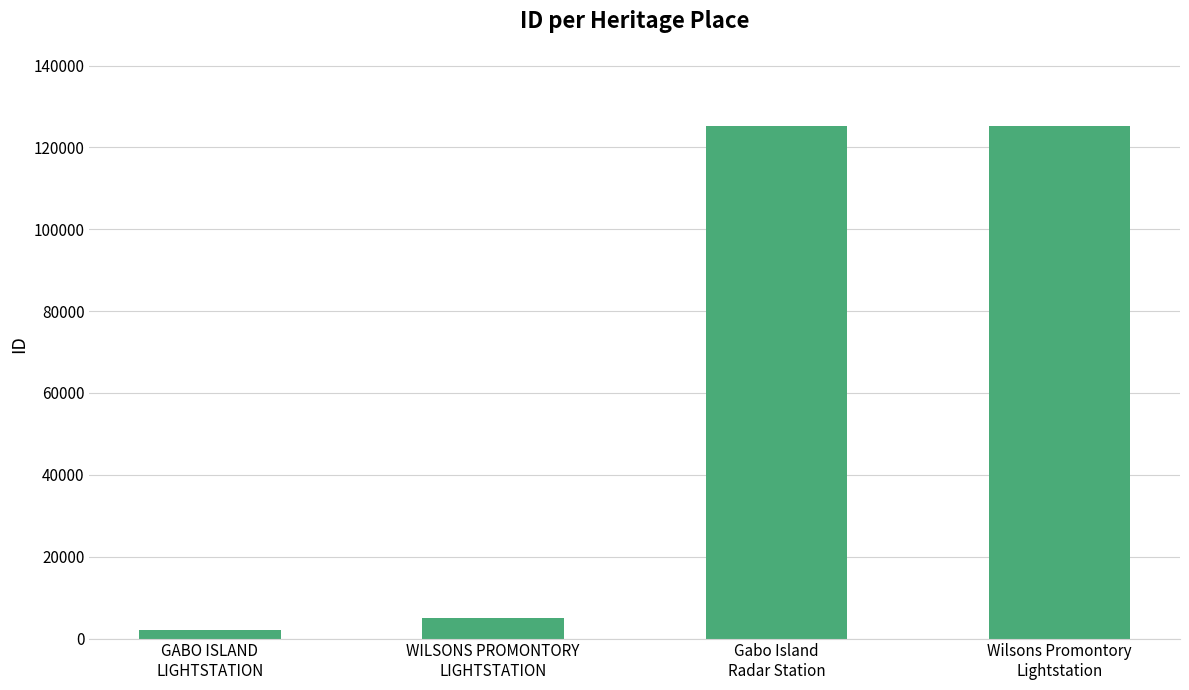

What is the difference between the values at GABO ISLAND
LIGHTSTATION and Gabo Island
Radar Station?

123236